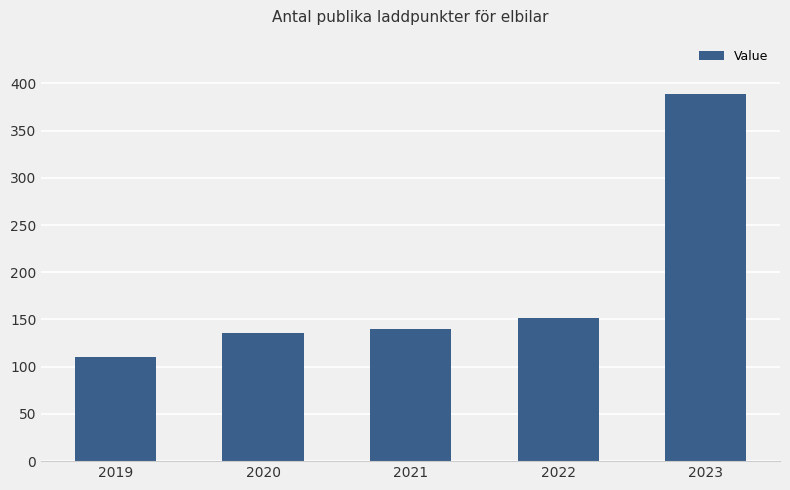

What is the approximate value at 2021, to the nearest 5?

140